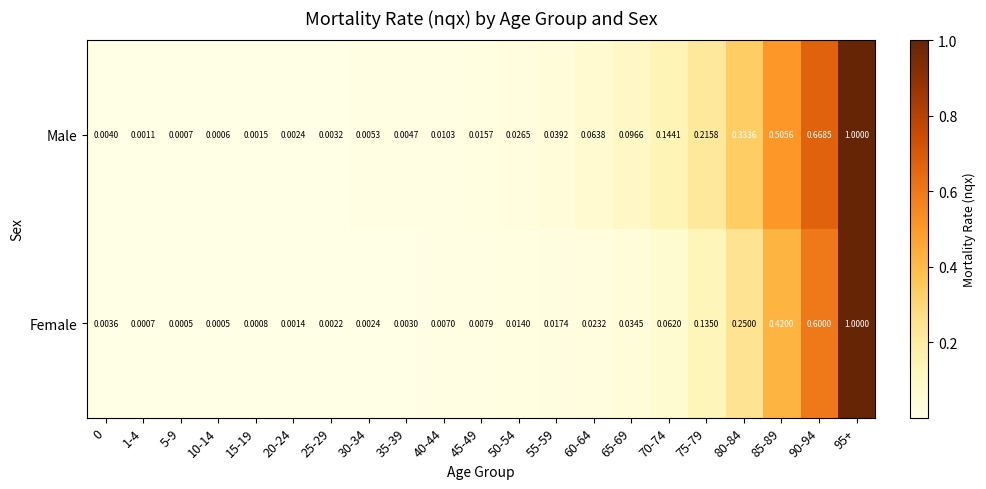

Rank the series at 60-64 from highest to lowest value.

Male, Female